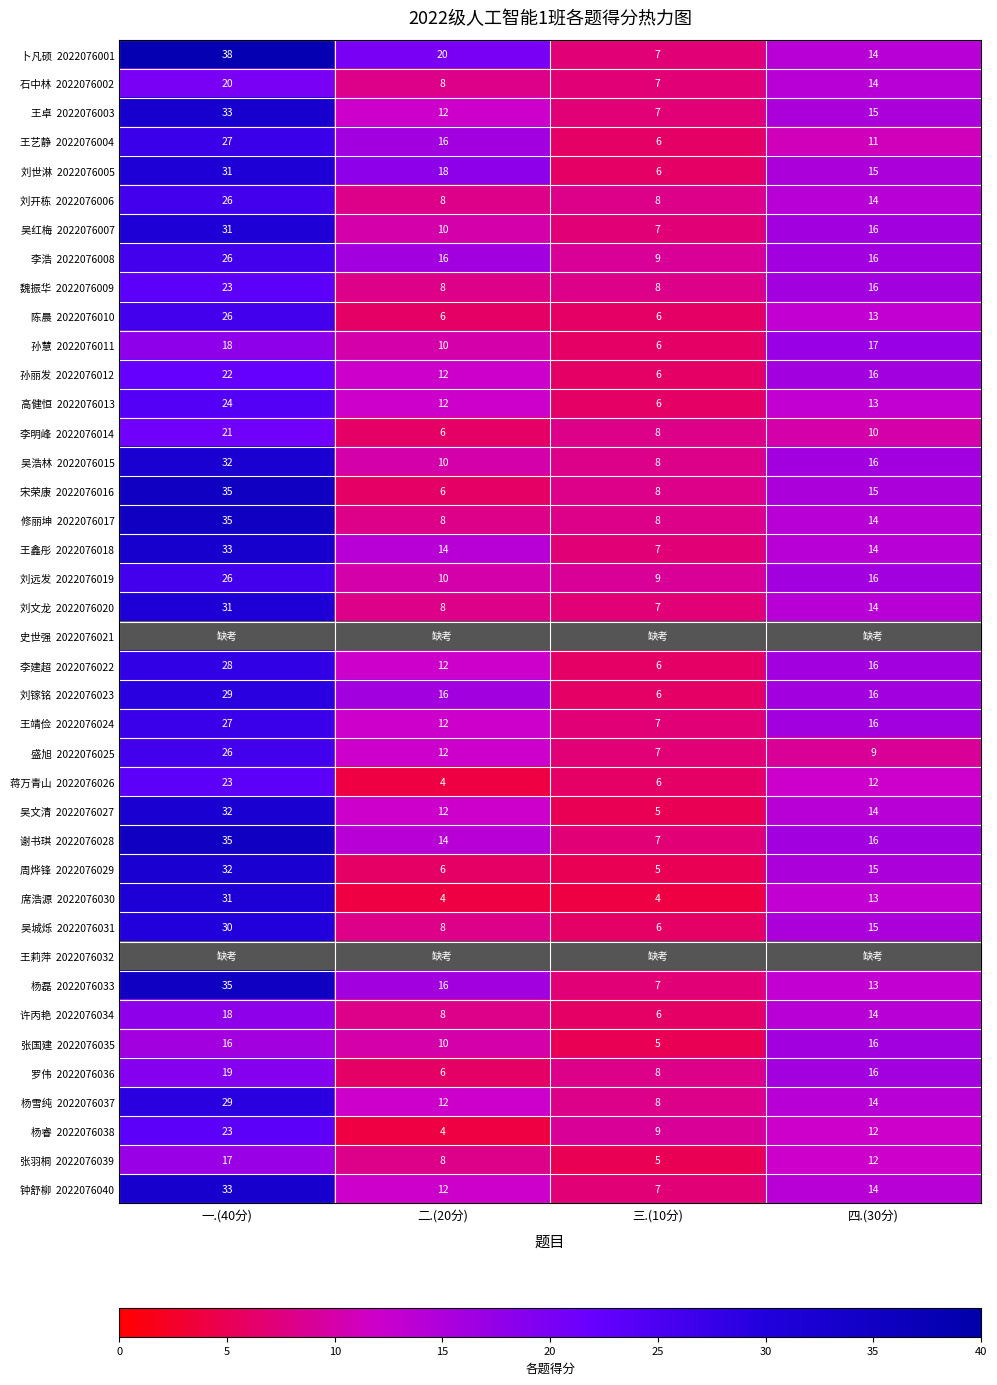

How many categories are shown in the chart?

4